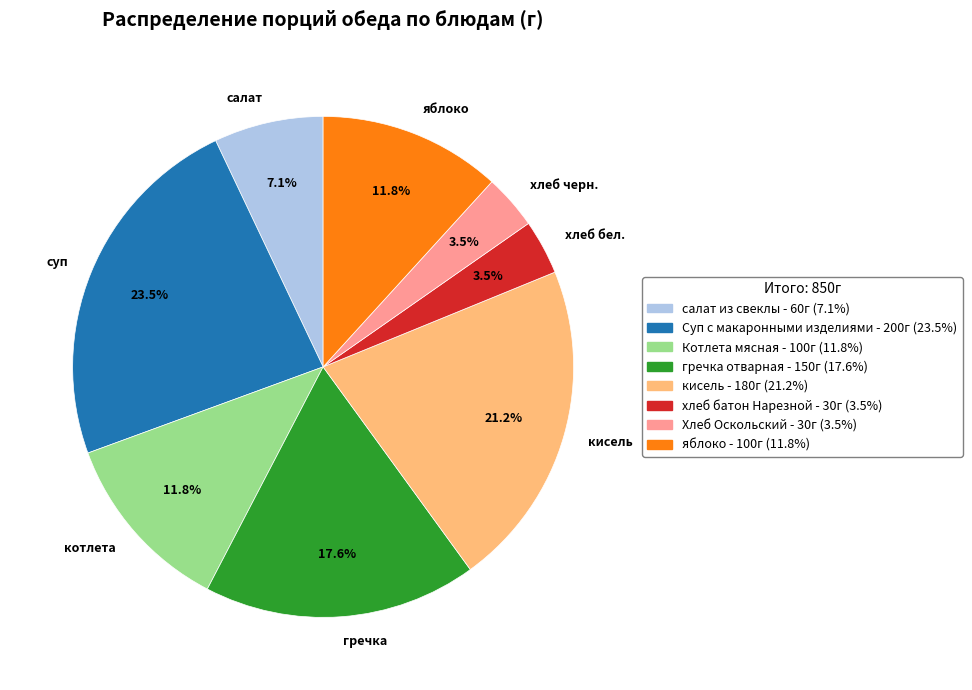

What portion of the pie excludes кисель?

78.8%